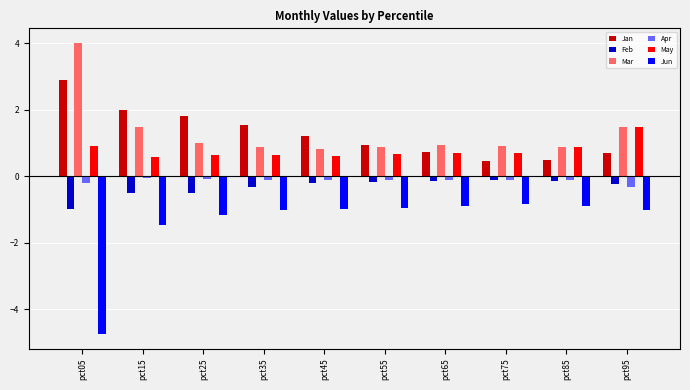

True or false: May has a value of 0.7 at pct75.

True